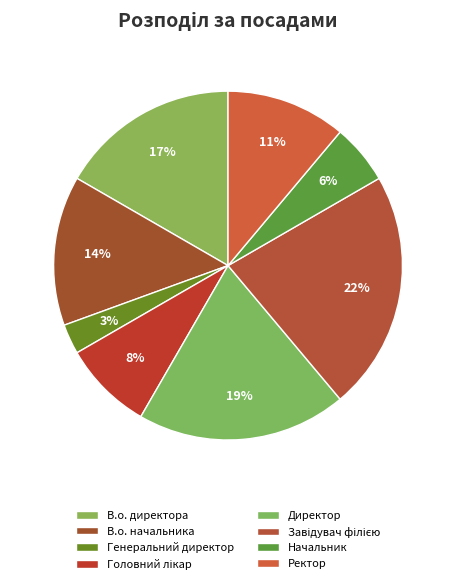

Does Директор account for over 50% of the chart?

No